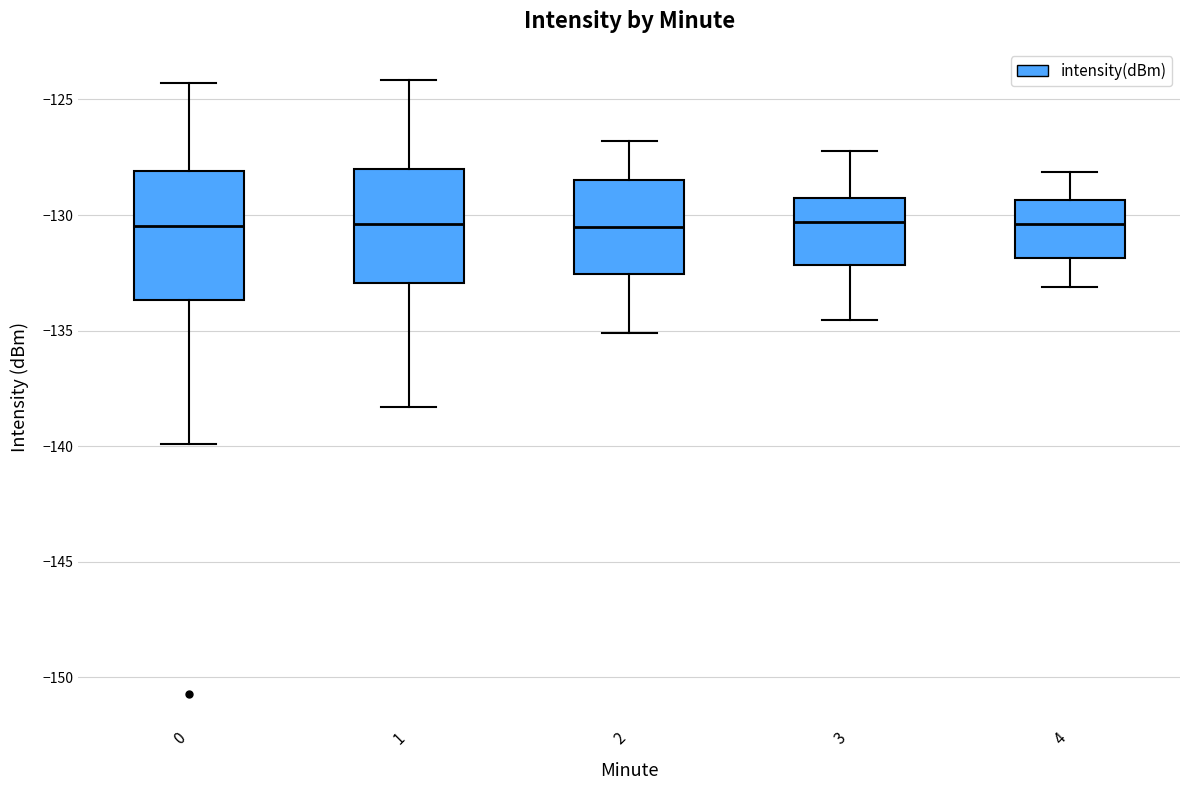

Reading left to right, read every box against the y-axis: the position of its median line, the range the box covers, and the ends of its whiskers. The values are not printed on the chart, so give them approximately, as read against the axis.

0: median -130.5, box -133.5 to -128.0, whiskers -140.0 to -124.5
1: median -130.5, box -133.0 to -128.0, whiskers -138.5 to -124.0
2: median -130.5, box -132.5 to -128.5, whiskers -135.0 to -127.0
3: median -130.5, box -132.0 to -129.5, whiskers -134.5 to -127.0
4: median -130.5, box -132.0 to -129.5, whiskers -133.0 to -128.0